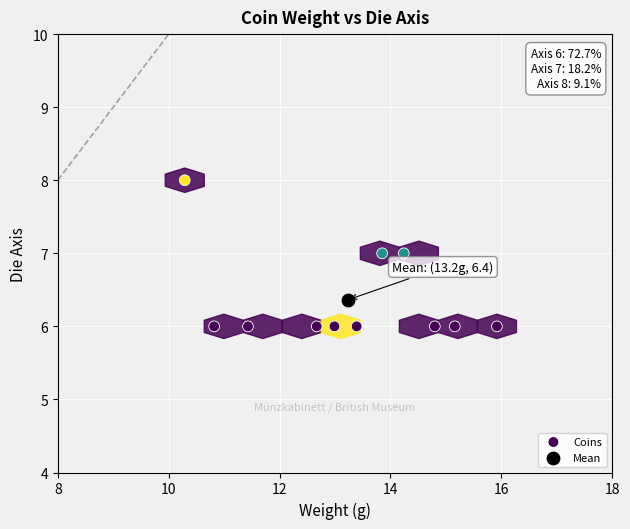

What are all the series names shown in the legend?

Coins, Mean